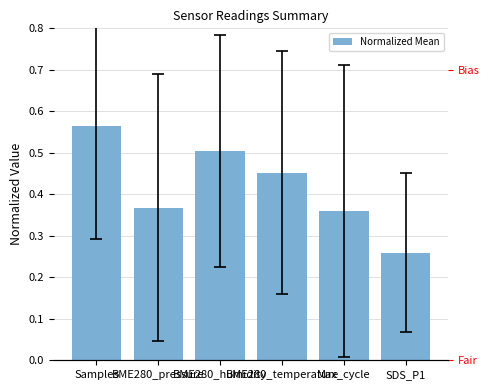

What is the difference between the maximum and minimum values?

0.3